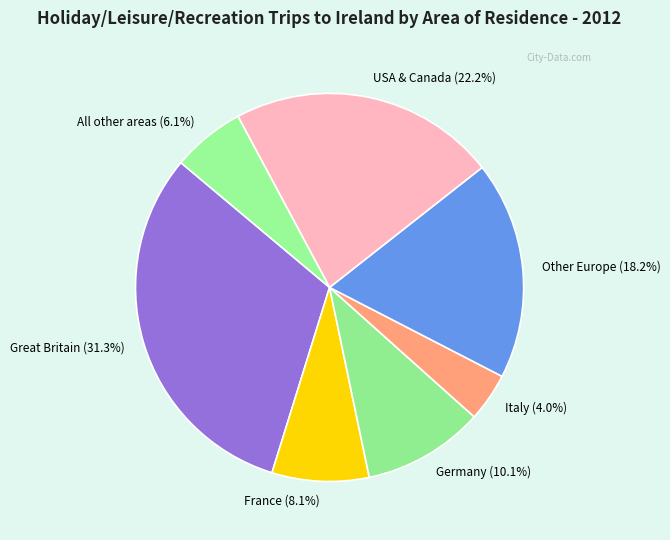

To the nearest percent, what portion does Other Europe represent?

18%